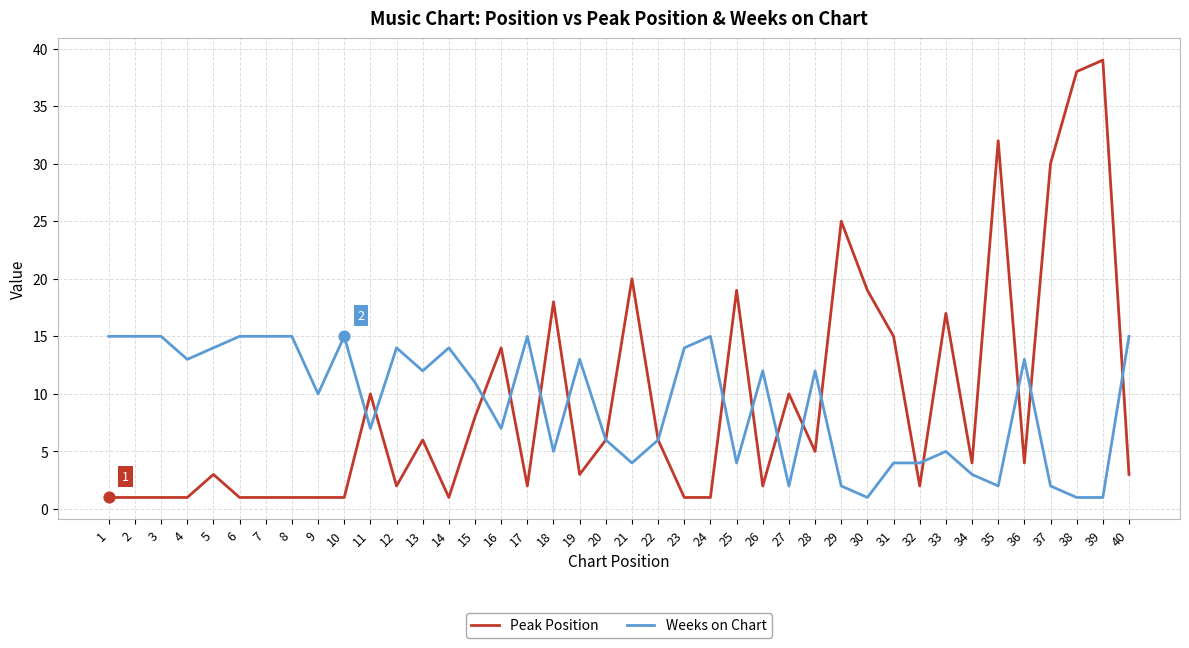

What are all the series names shown in the legend?

Peak Position, Weeks on Chart